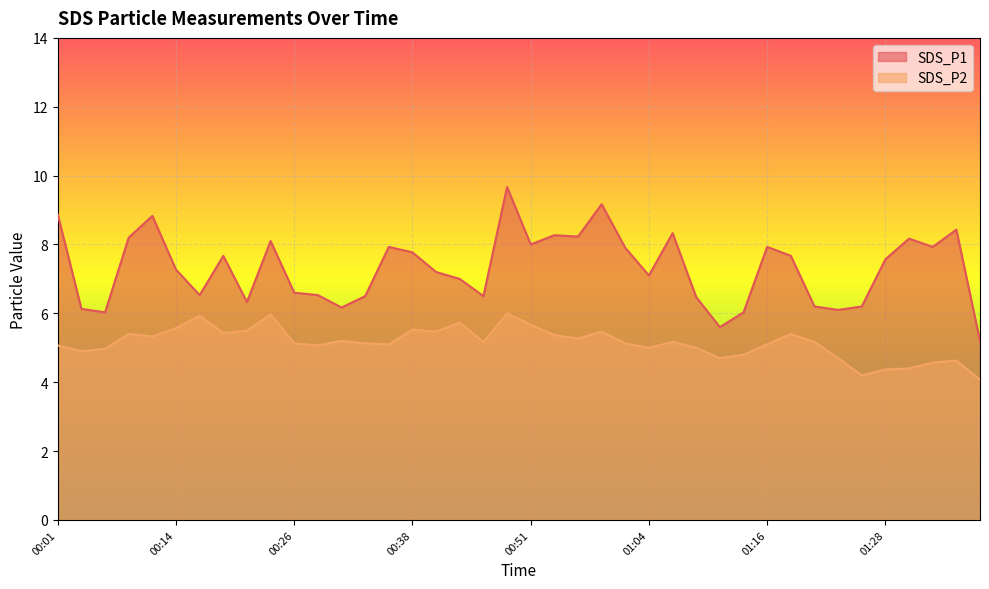

The value of SDS_P1 at 01:33 is 11.2. True or false?

False